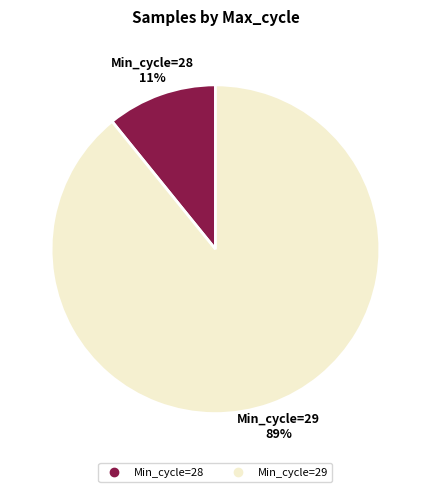

Does any single category account for the majority?

Yes